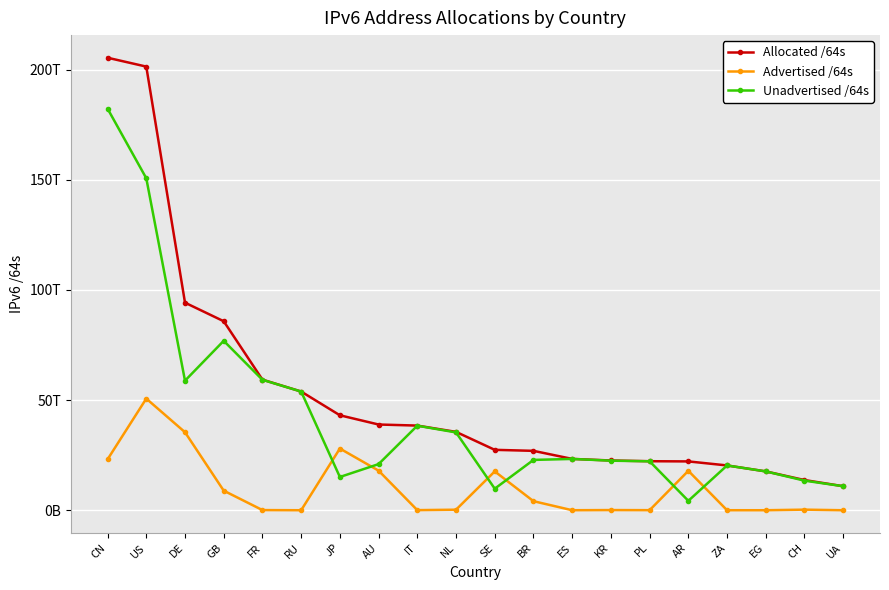

What are all the series names shown in the legend?

Allocated /64s, Advertised /64s, Unadvertised /64s